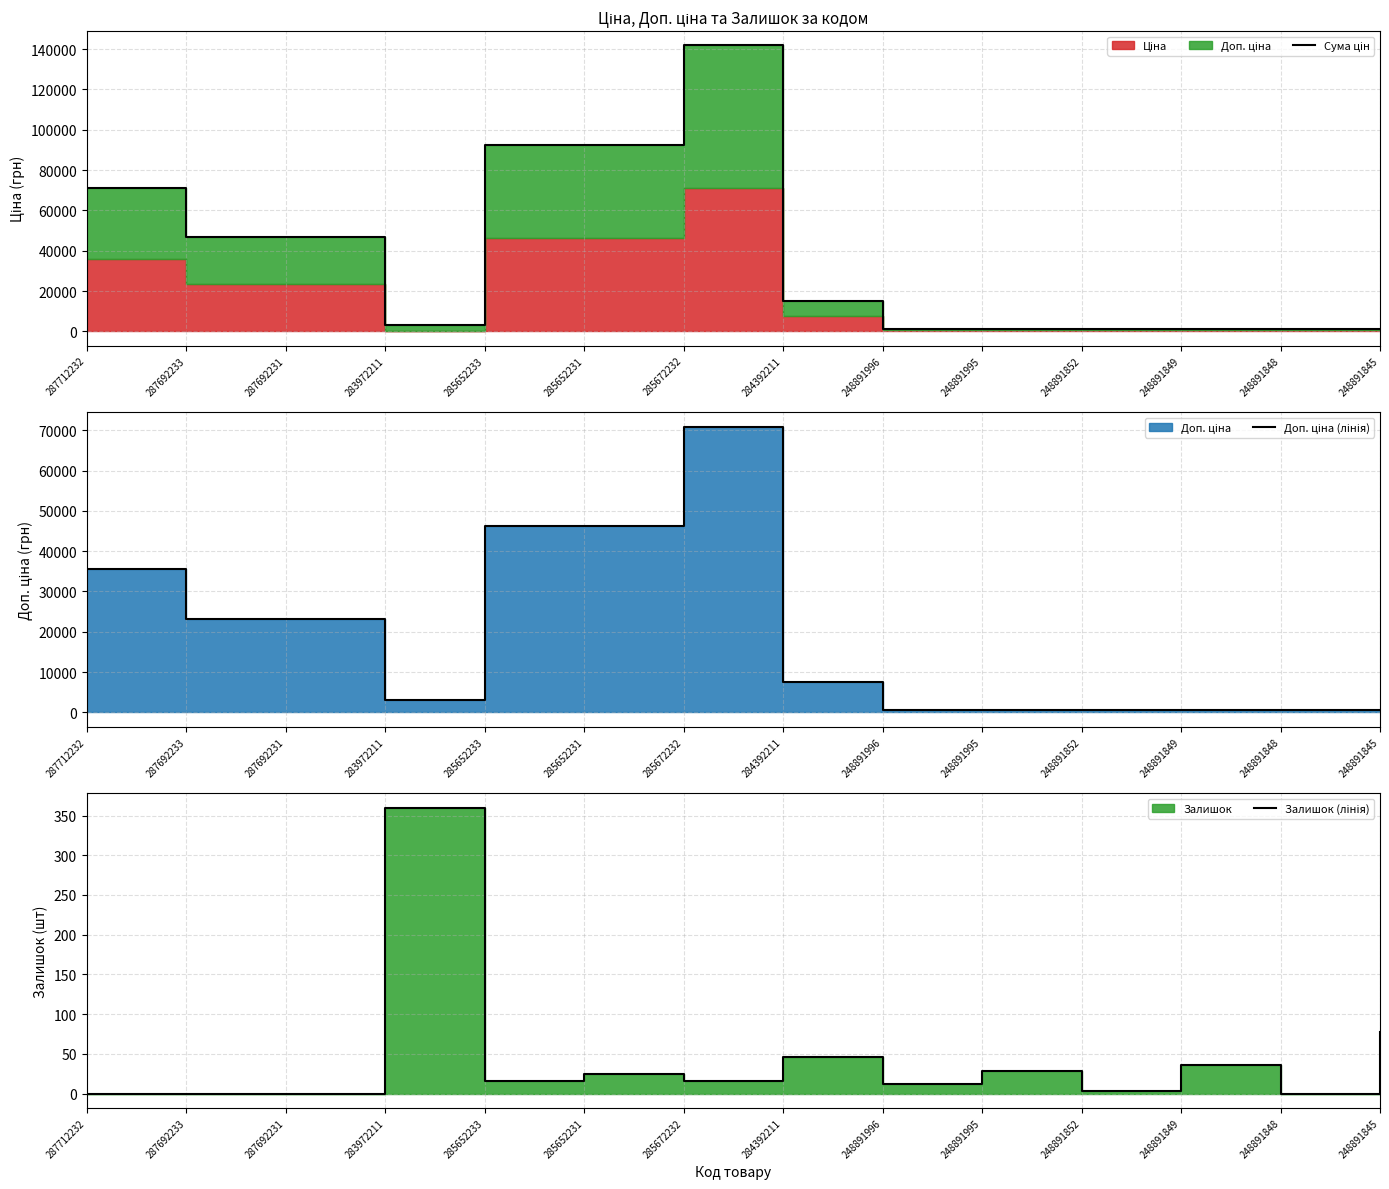

Where is Сума цін nearest to the value 71513?

287712232